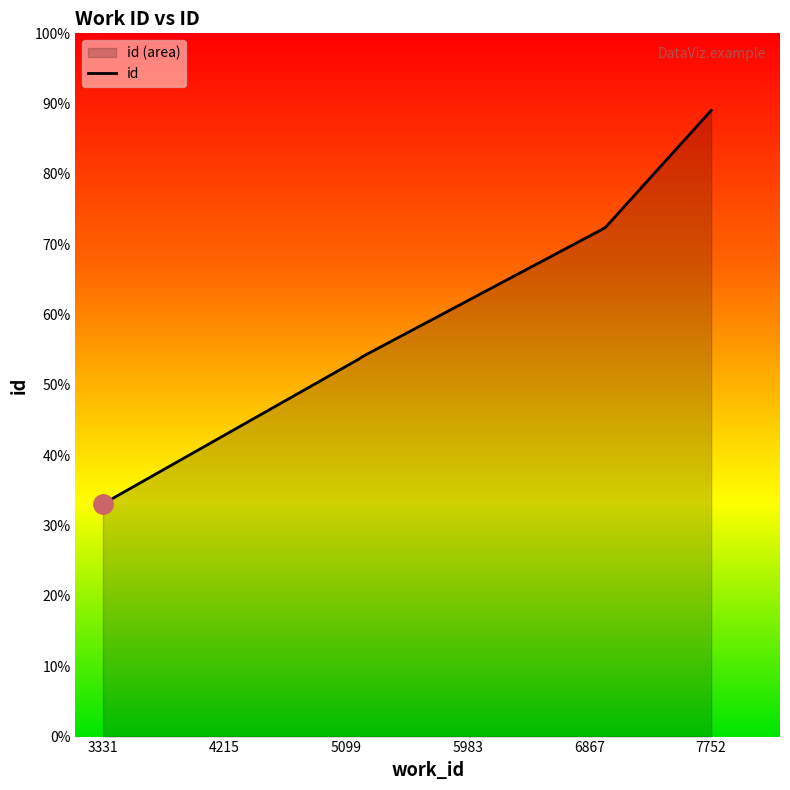

True or false: the data shows 32595 at 6982.

False